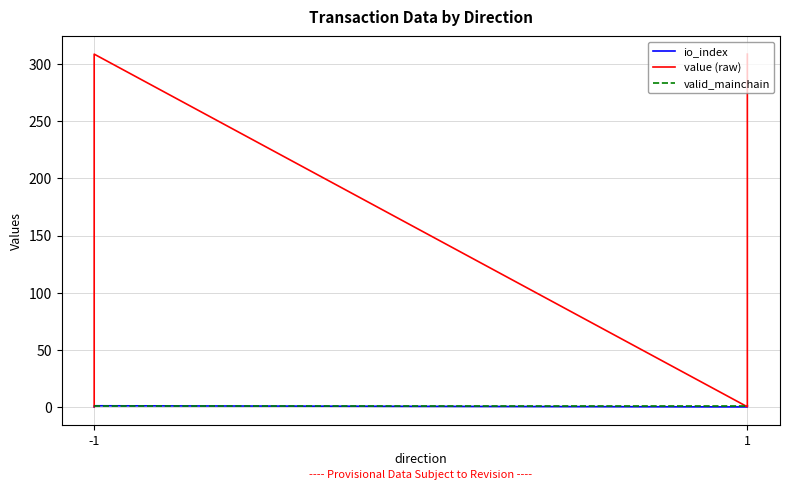

What is the value of the io_index point at the 2nd from the left?

1.0